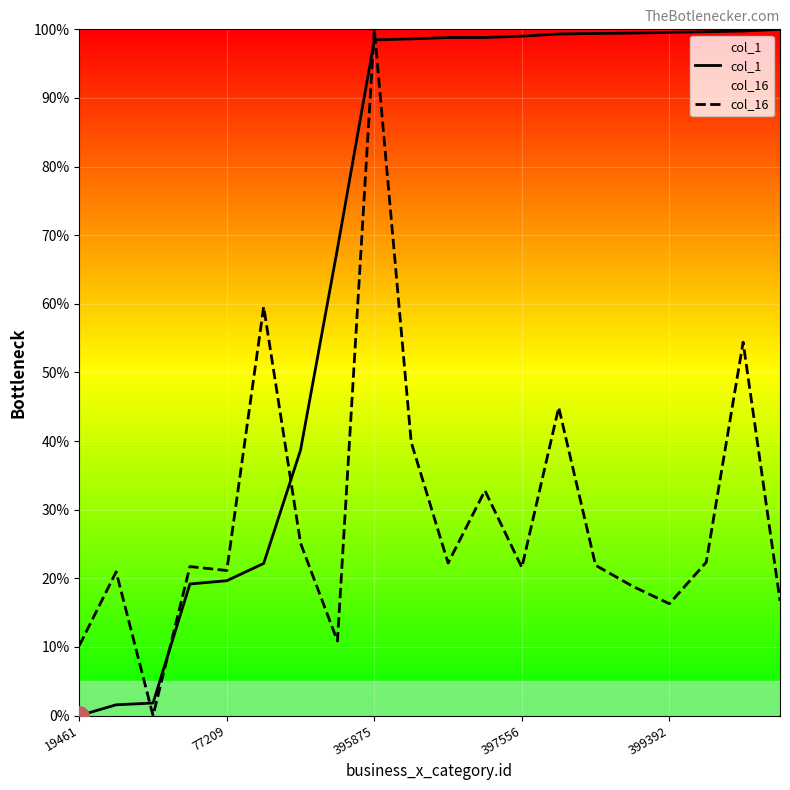

At how many categories does at least one series exceed 65?

13